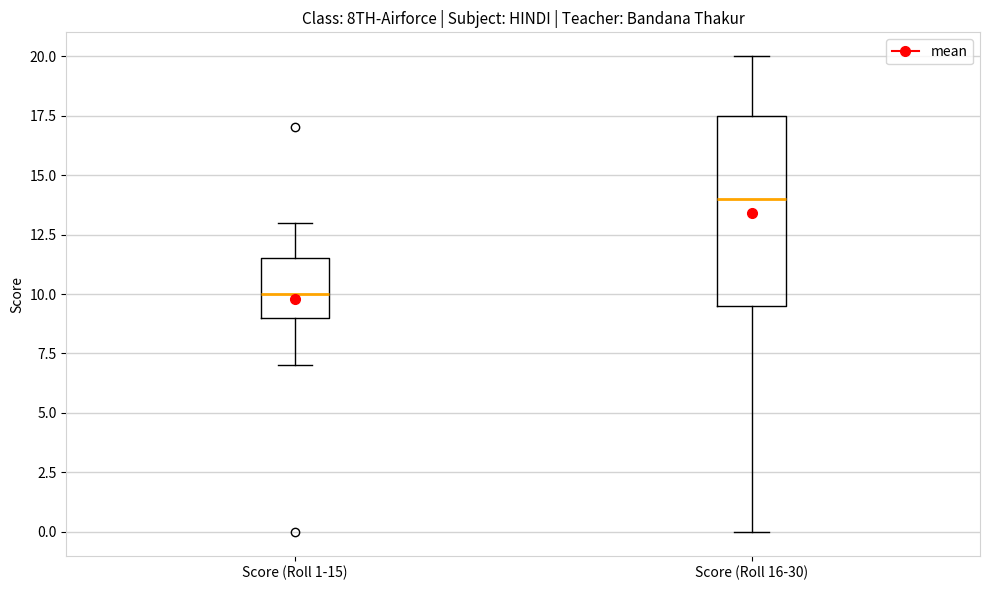

Reading left to right, transcribe this box plot: for each box, give where its median line is, the range the box spans, and where its two whiskers end, as read against the y-axis. The values are not printed on the chart, so give them approximately, as read against the axis.

Score (Roll 1-15): median 10.0, box 9.0 to 11.5, whiskers 7.0 to 13.0
Score (Roll 16-30): median 14.0, box 9.5 to 17.5, whiskers 0.0 to 20.0